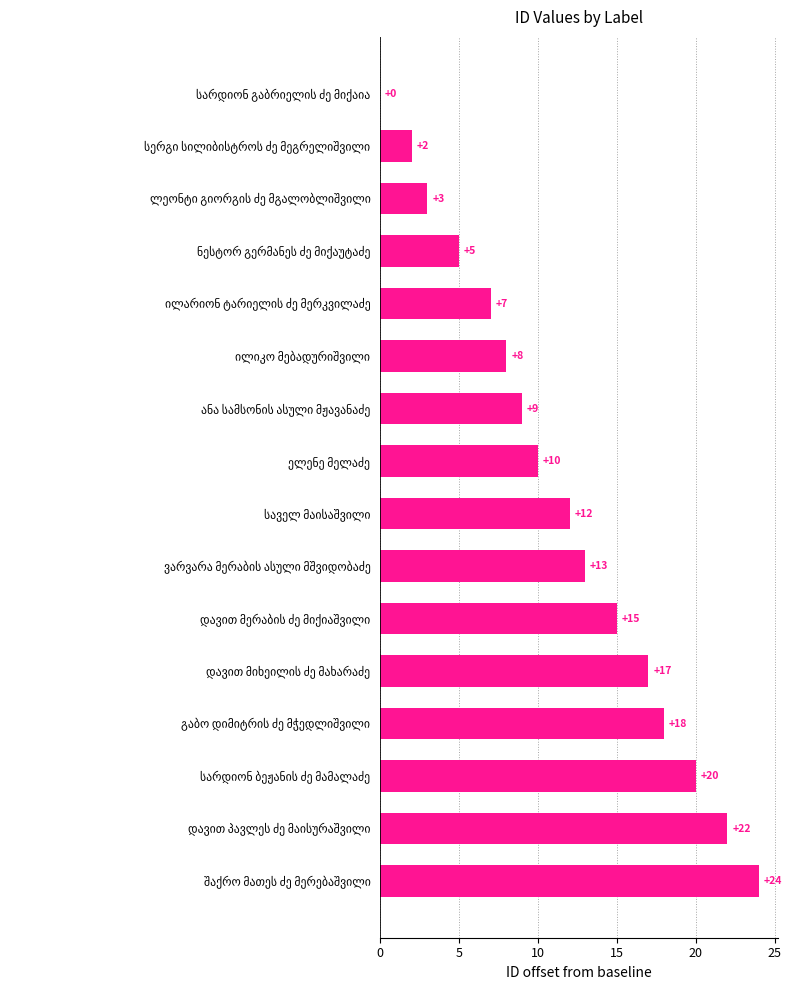

What is the greatest value displayed?

24